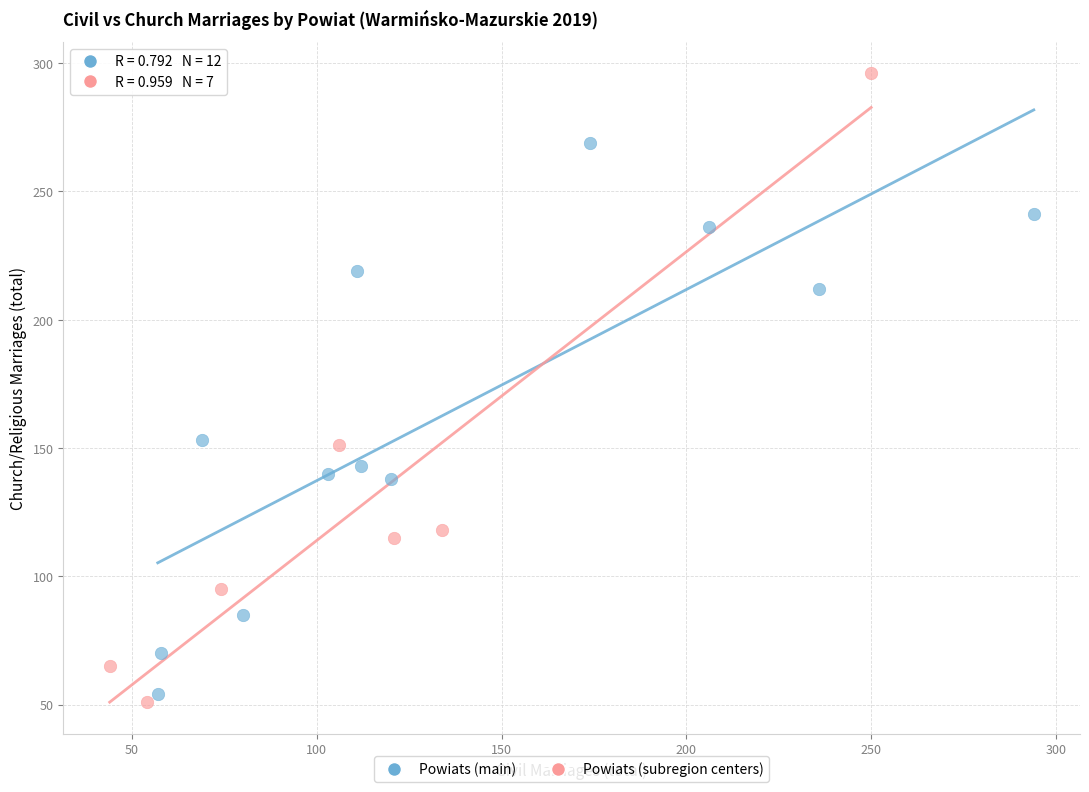

Which series has the widest spread of Y values?

Powiats (subregion centers)